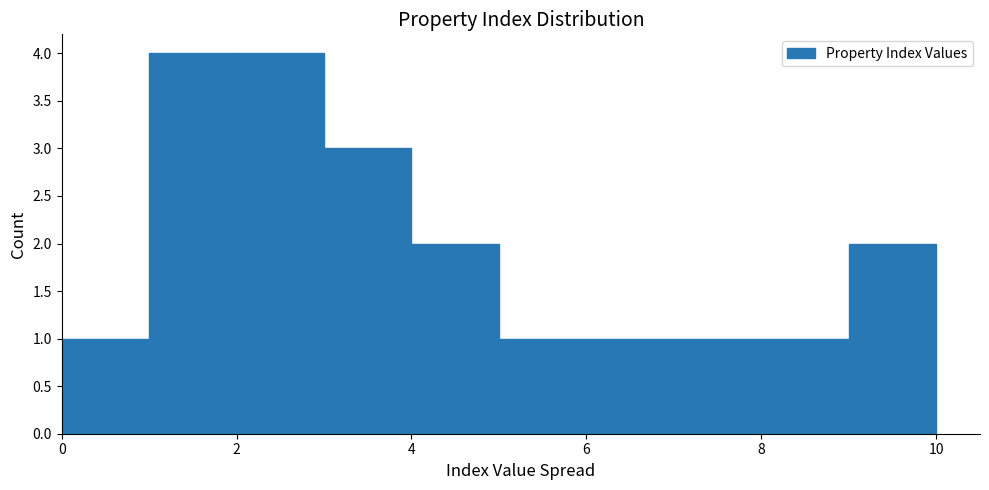

What is the height of the bar covering 2 to 3 on the x-axis? The values are not printed on the chart, so give them approximately, as read against the axis.

4